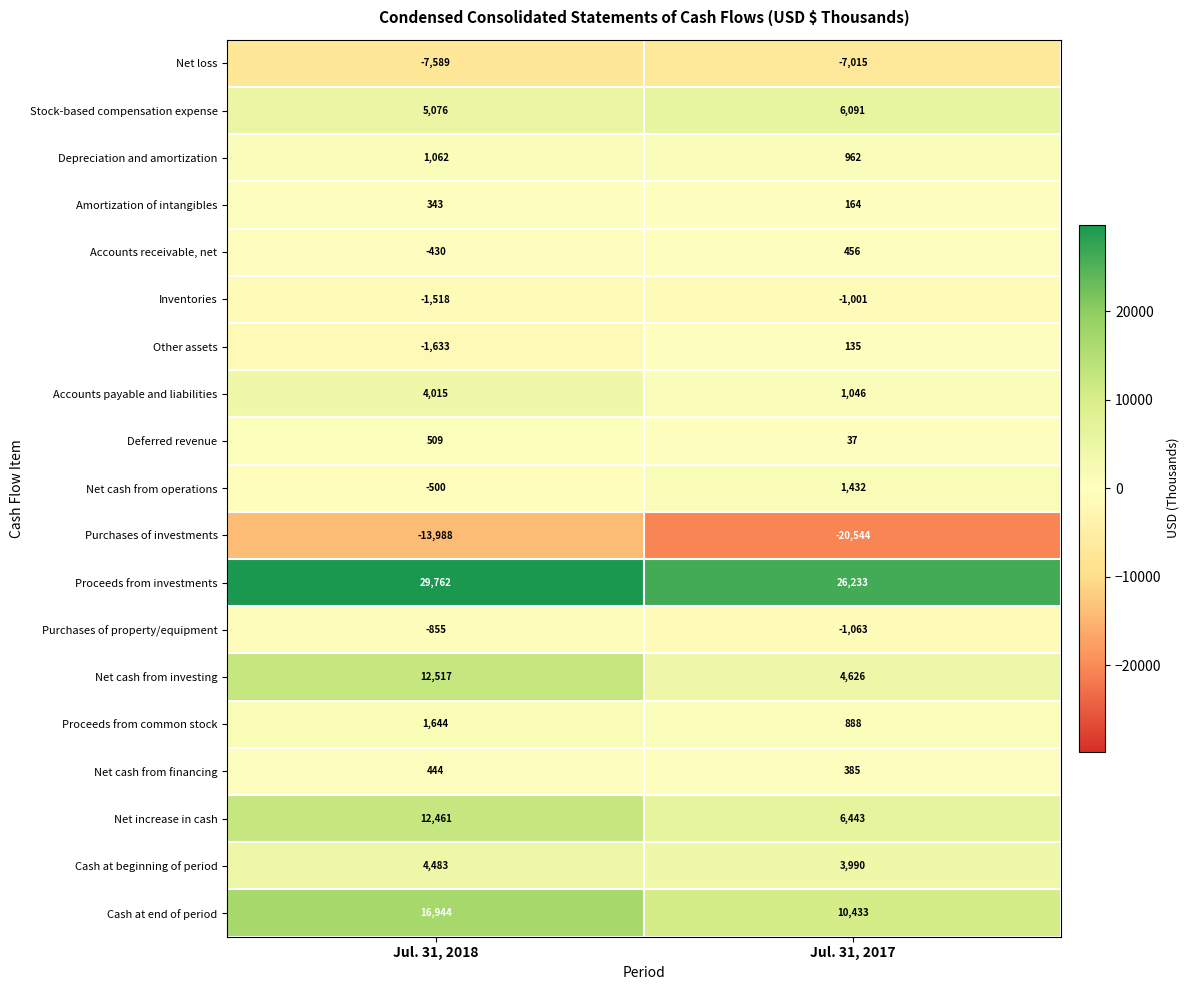

Which category has the lowest value in the Net cash from investing series?

Jul. 31, 2017